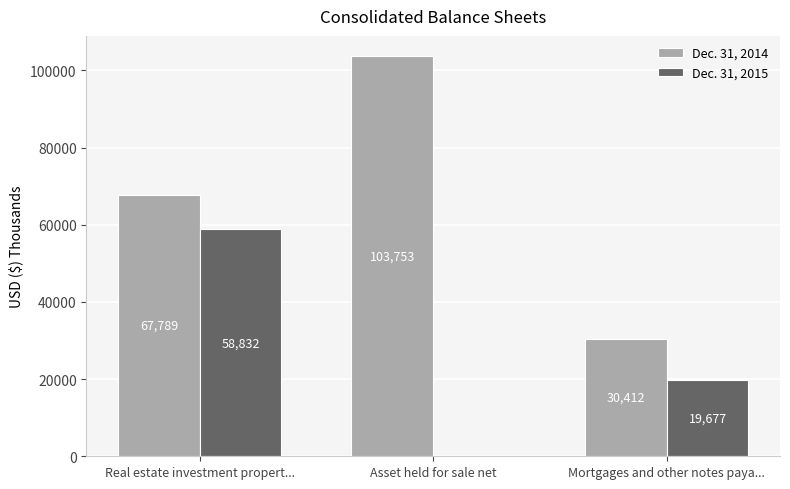

What is the maximum value shown in the chart?

103753